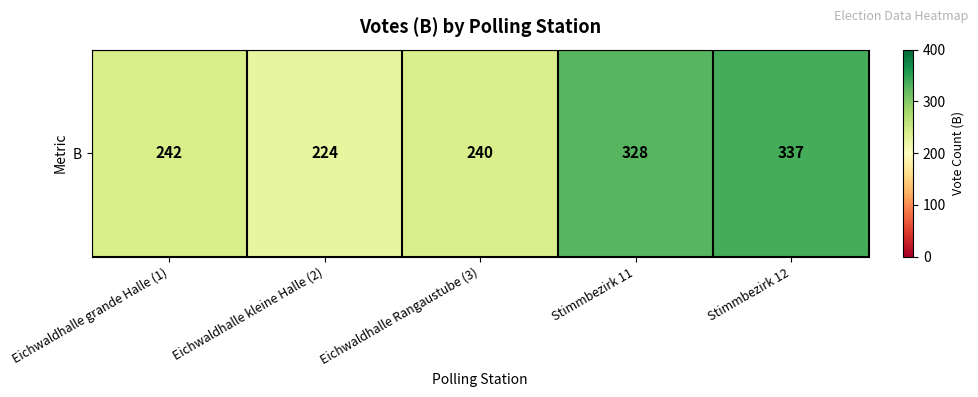

At which category does the chart reach its minimum across all series?

Eichwaldhalle kleine Halle (2)